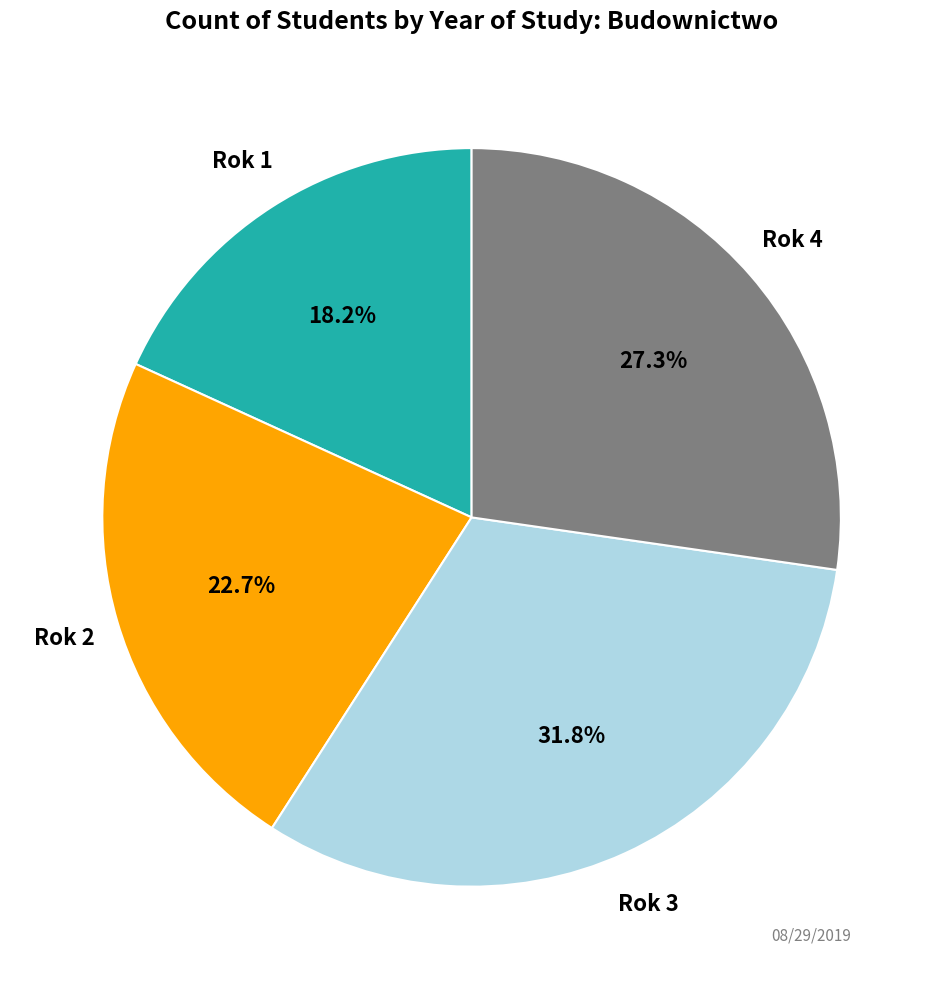

Is there any slice that represents more than half of the pie?

No